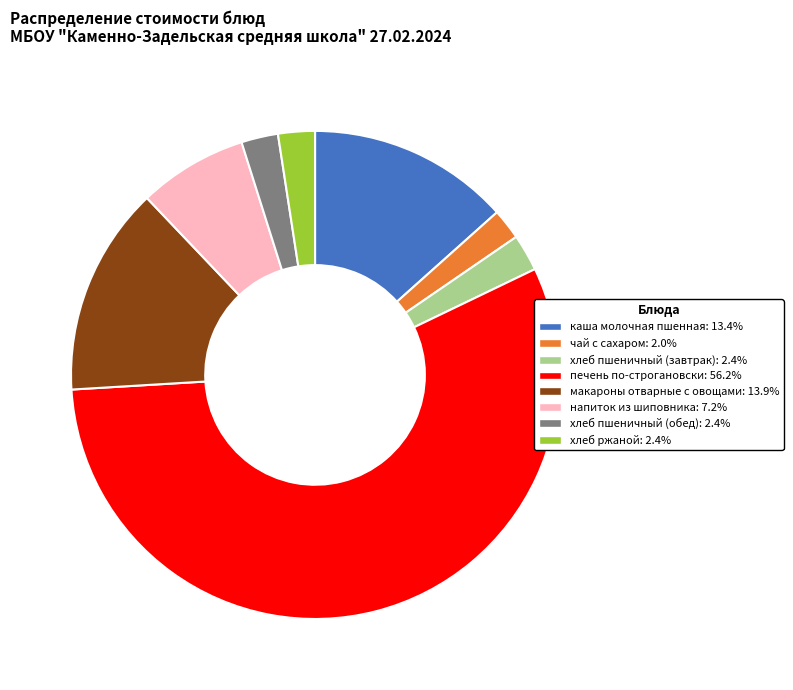

Which has a higher value, печень по-строгановски or хлеб ржаной?

печень по-строгановски